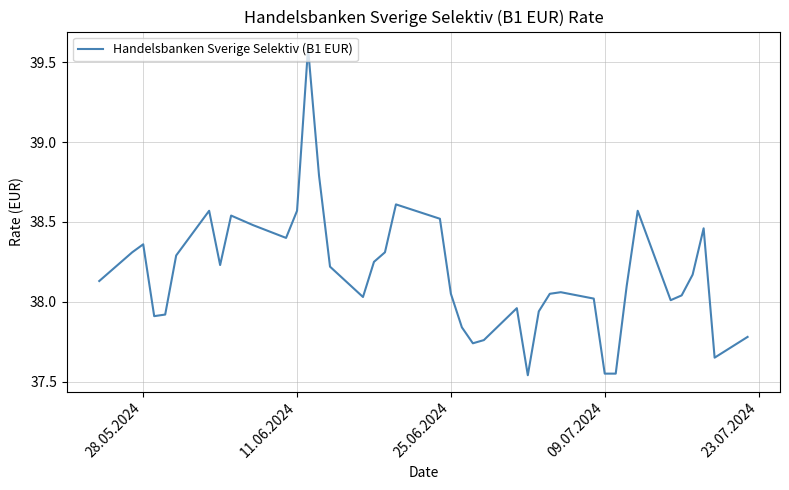

What is the greatest value displayed?

39.6